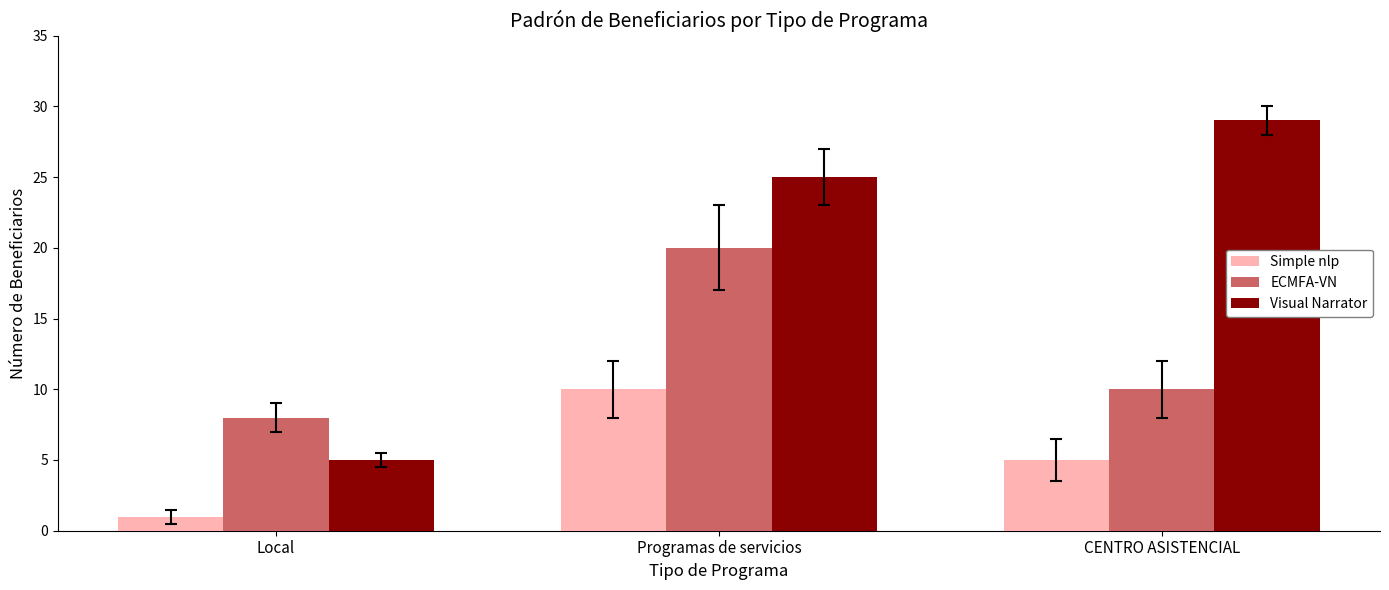

Count the Visual Narrator values in the range 5 to 29.

3